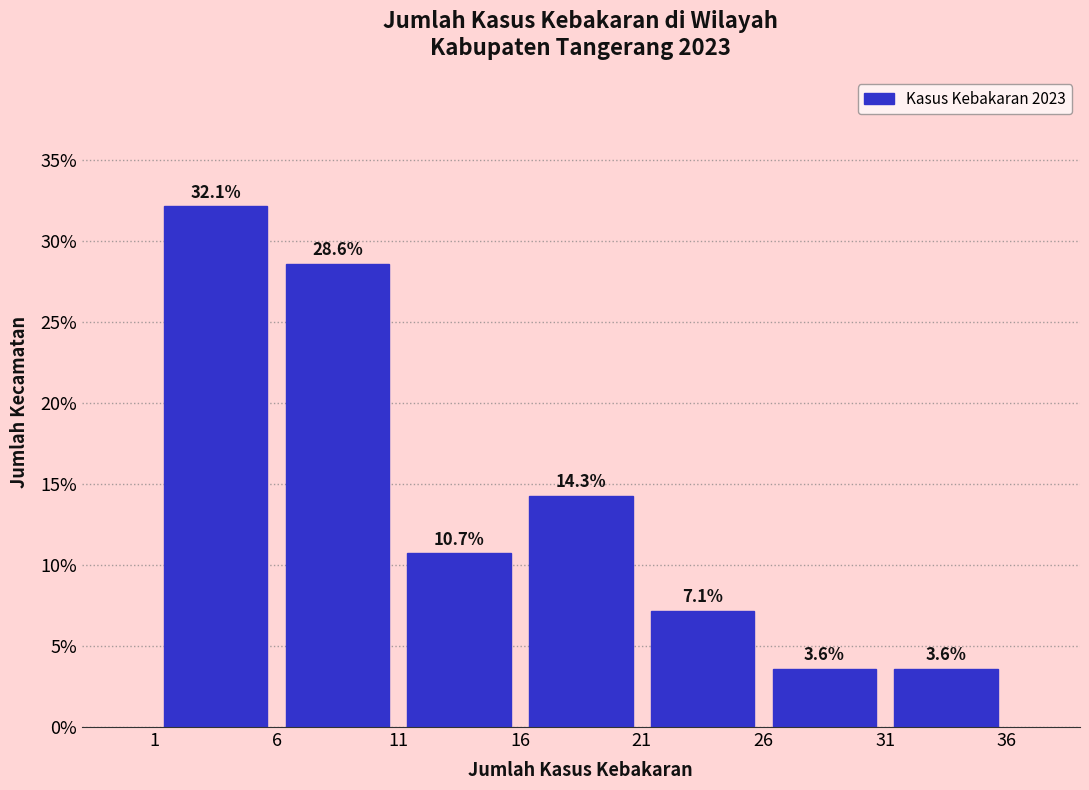

What is the height of the bar covering 1 to 6 on the x-axis?

32.1